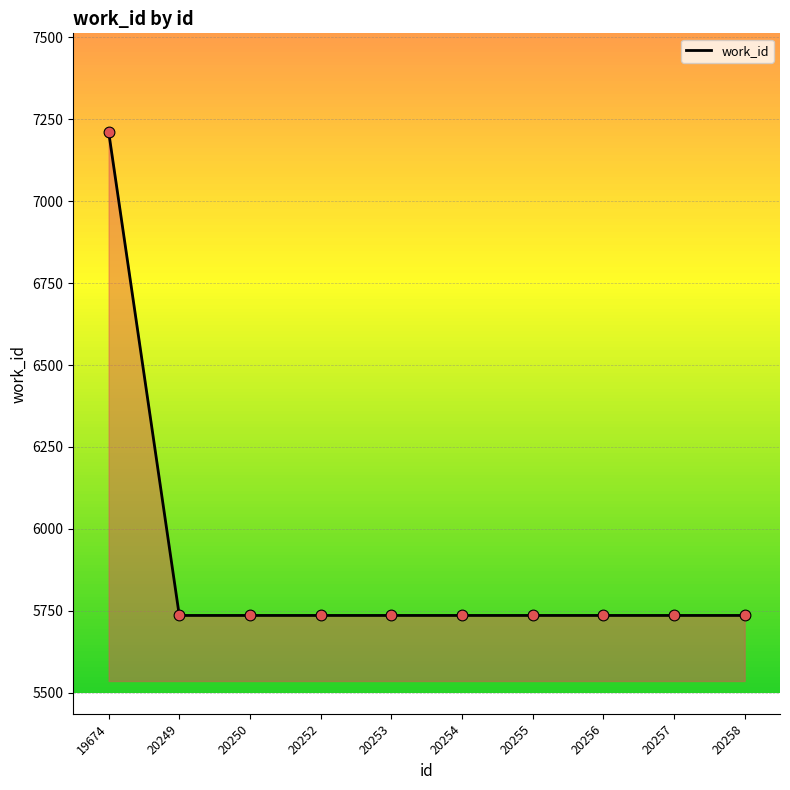

What is the ratio of the value at 20249 to the value at 19674?

0.8